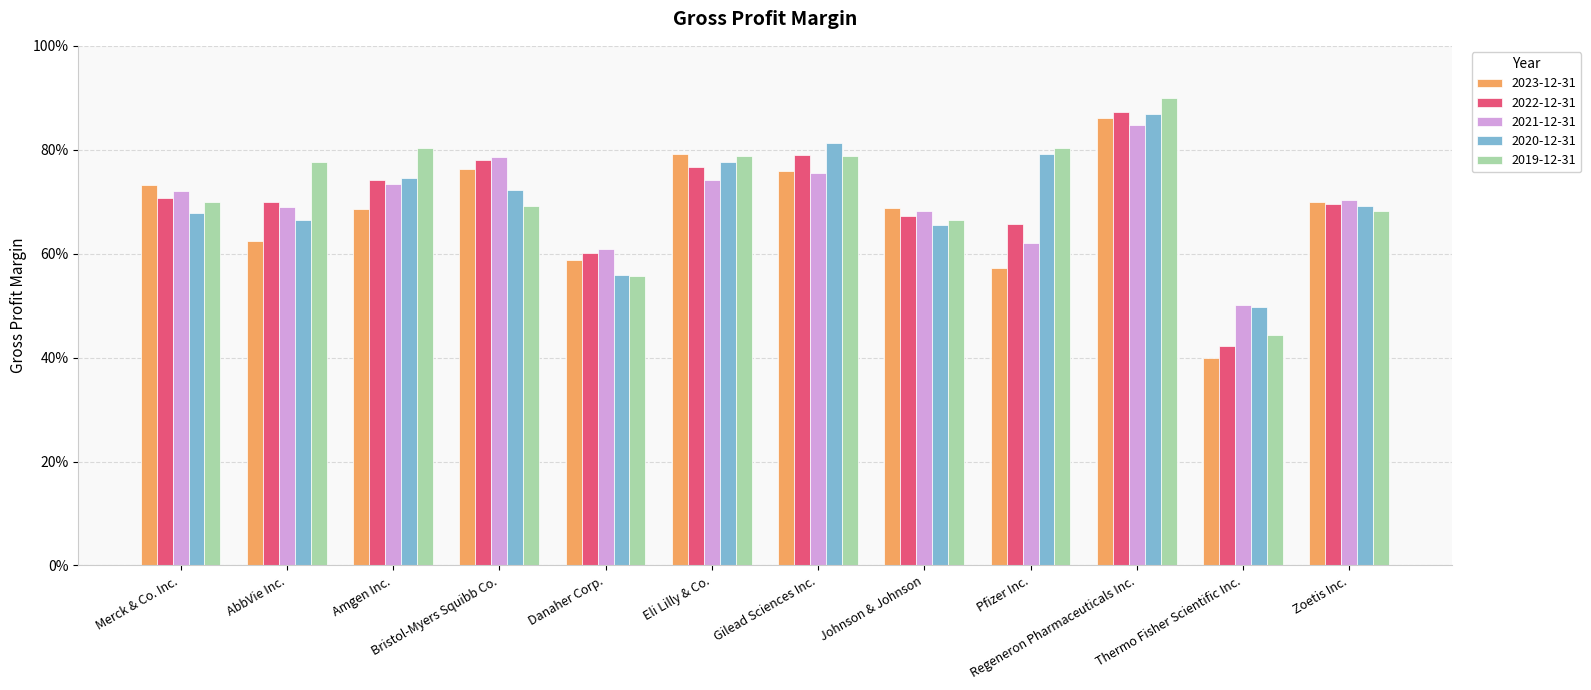

At which label is 2023-12-31 closest to 0?

Thermo Fisher Scientific Inc.